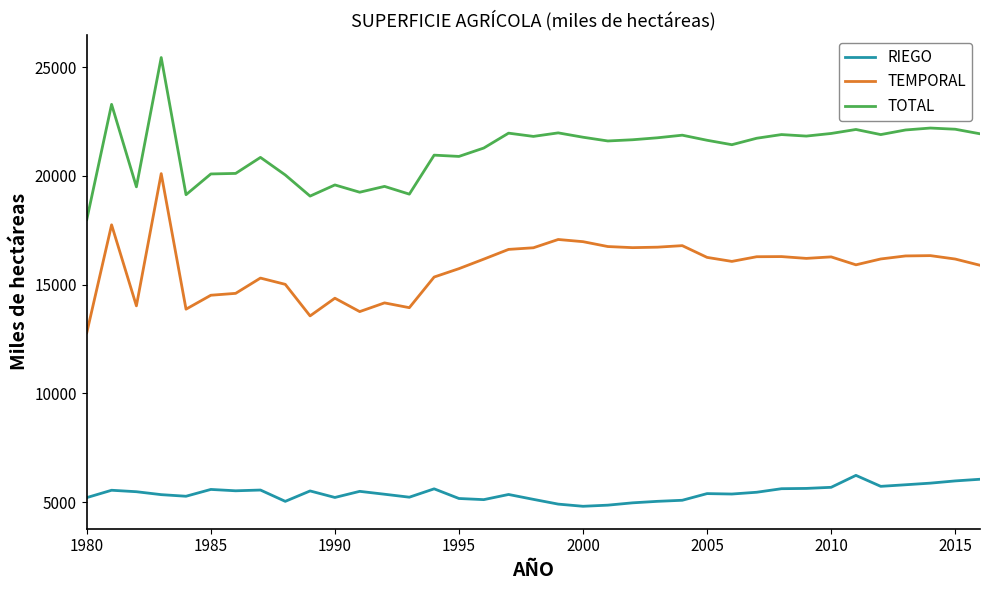

How many values in the TOTAL series exceed 21664?

19